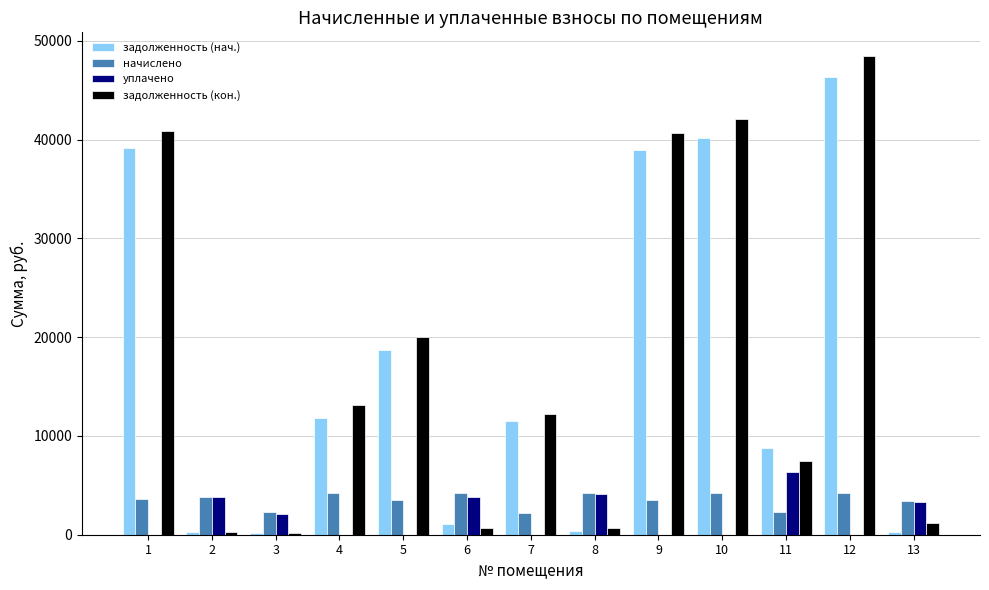

Which label corresponds to the largest value in the chart?

12